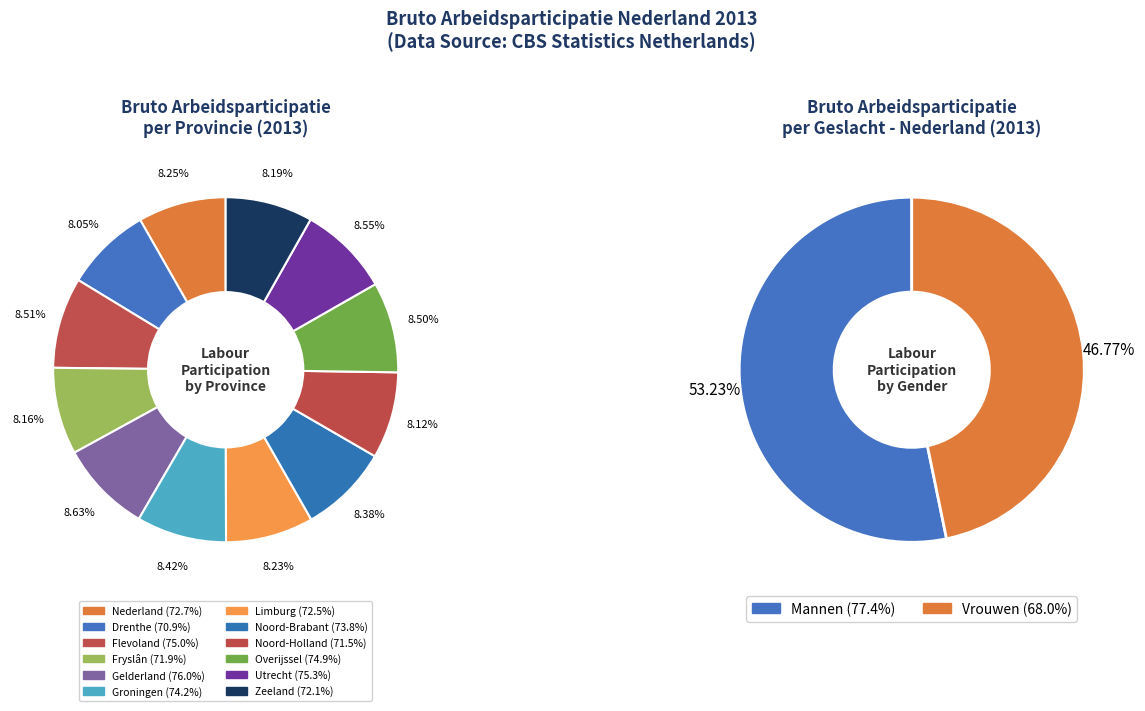

Which slice is the largest?

Gelderland